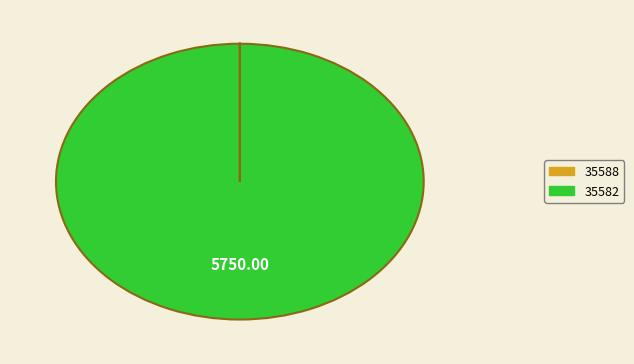

Which category accounts for the majority?

35582